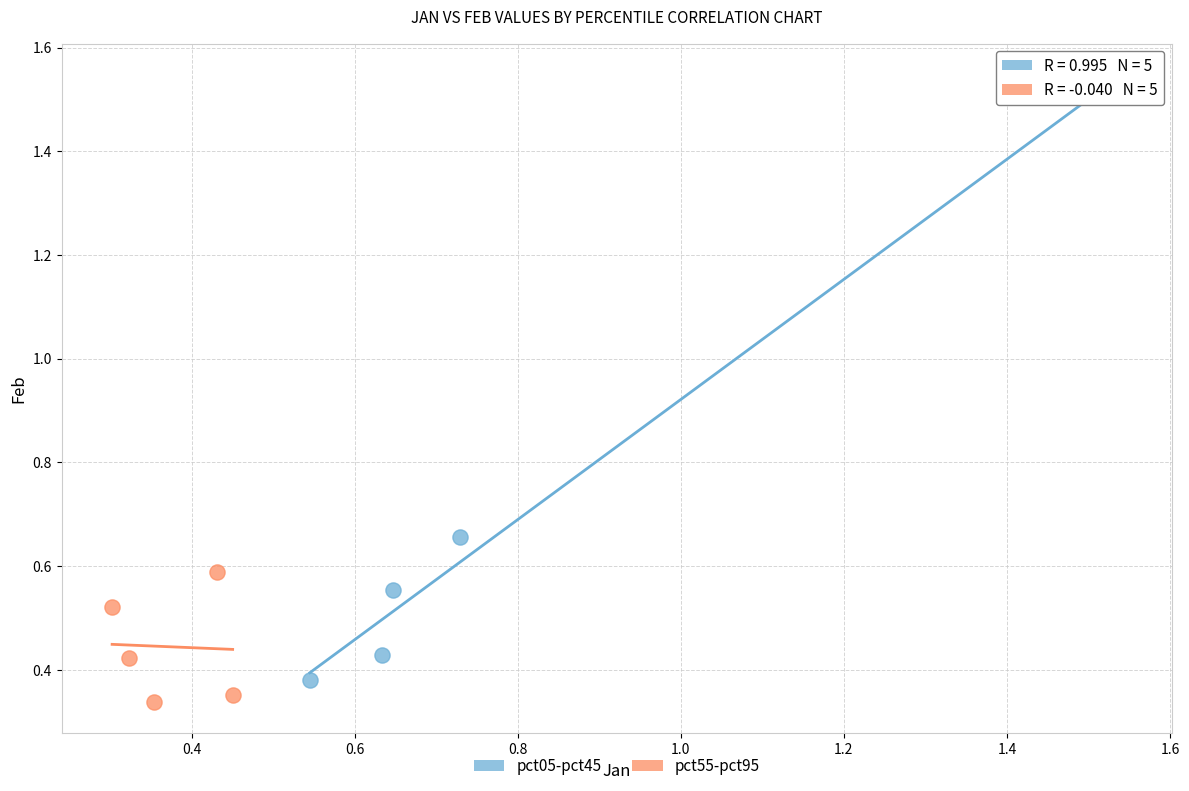

Which series has the largest Y range (max minus min)?

pct05-pct45